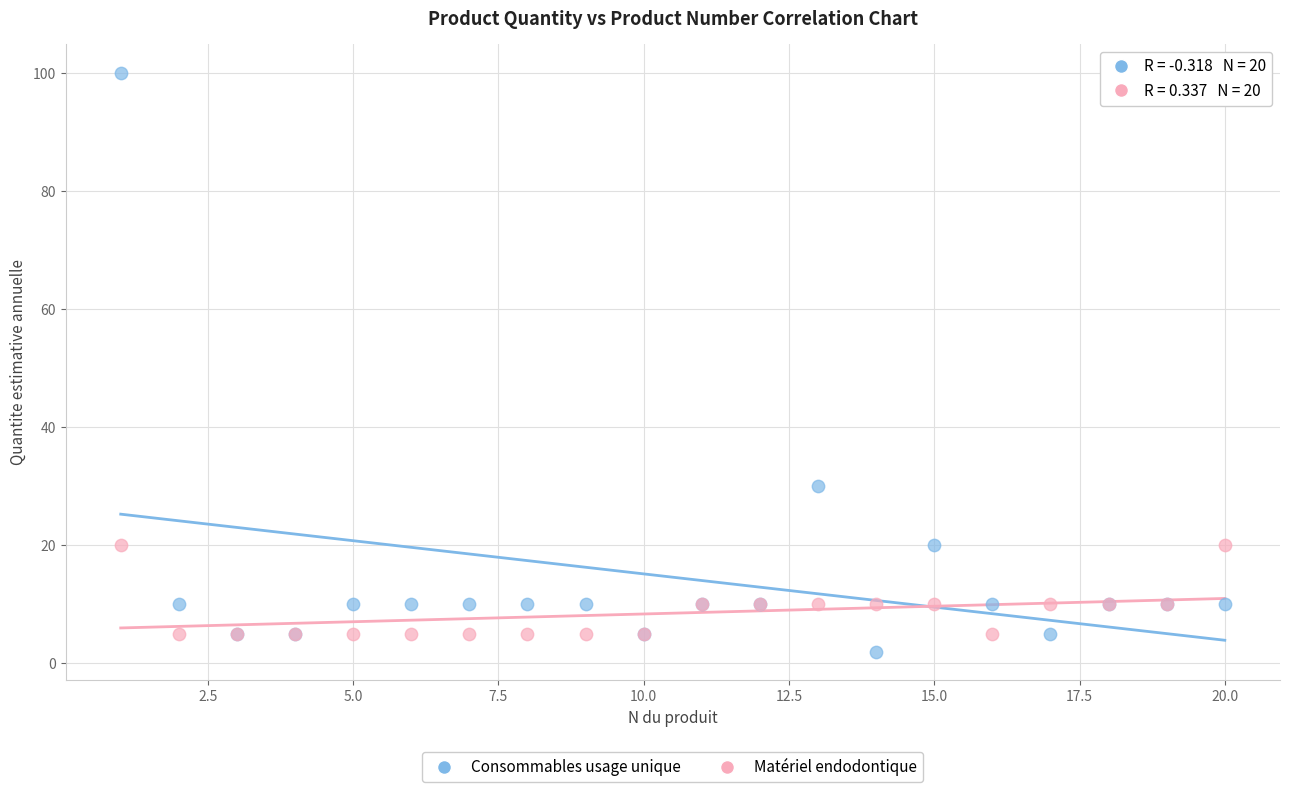

Which series has the widest spread of Y values?

Consommables usage unique